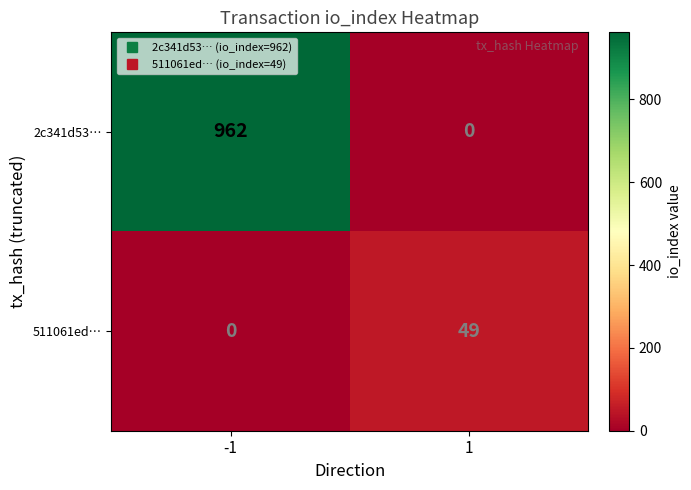

The value of 511061ed… at 1 is 83. True or false?

False